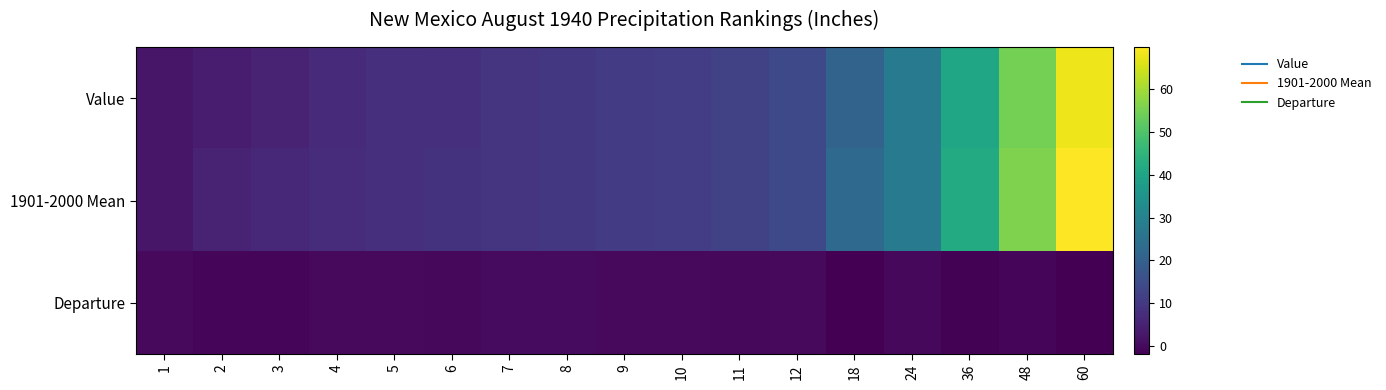

Which has a higher value, 18 or 7?

18